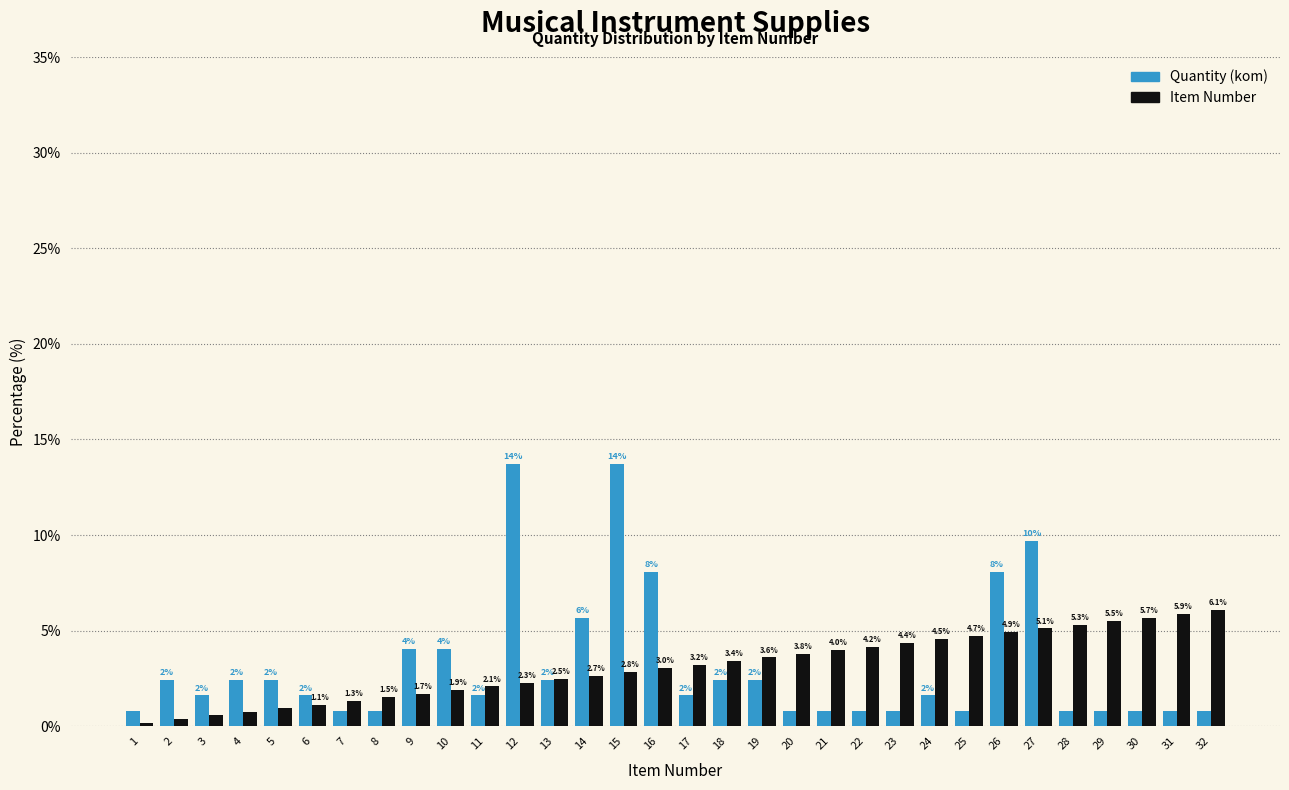

What is the spread (max minus min) of values at 12?

11.4